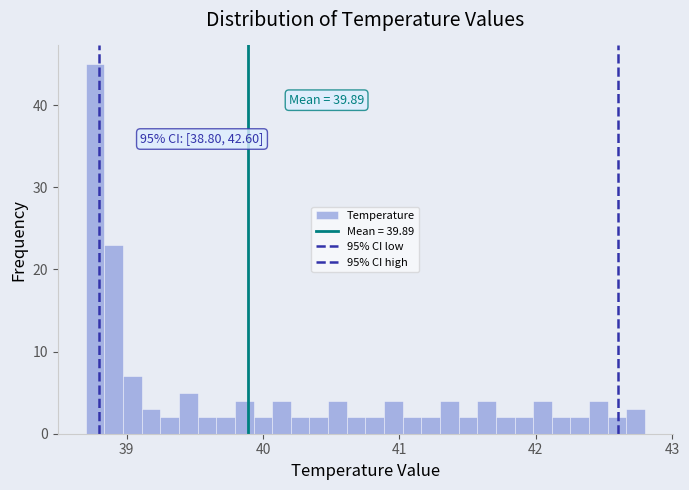

Around what value on the x-axis is the tallest bar? Give the approximate position of its centre, as read against the axis.

38.8